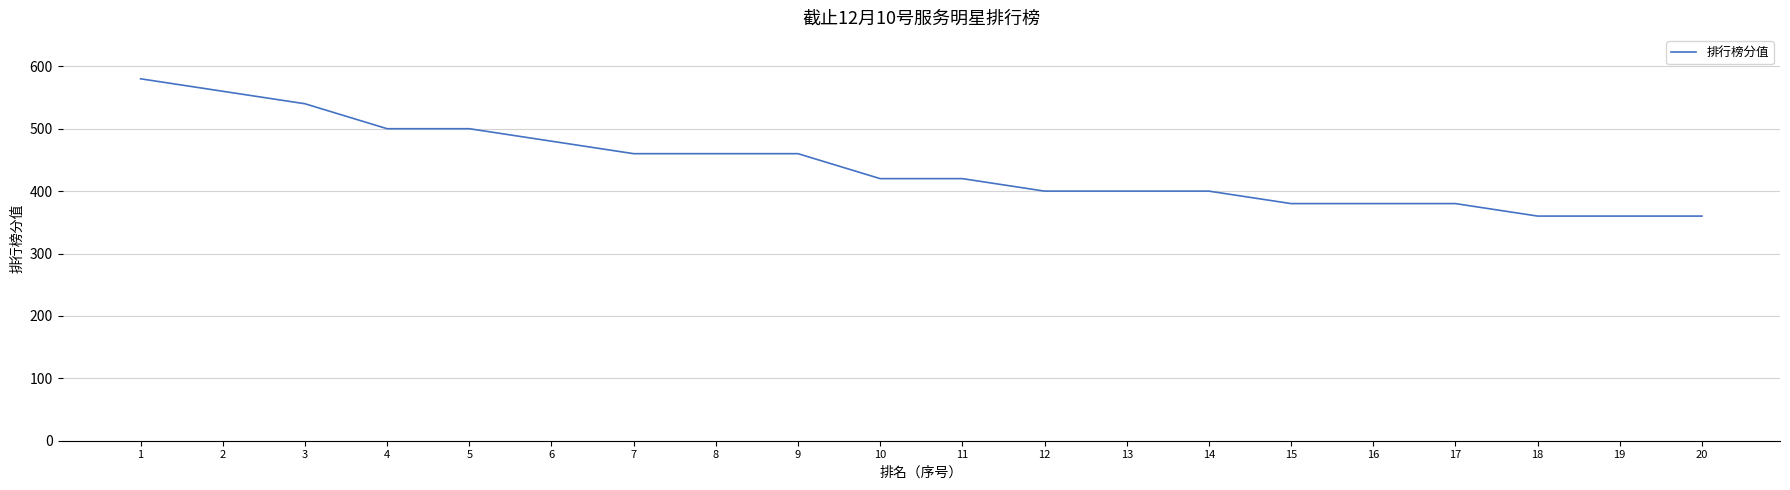

Reading left to right, transcribe all the data shown in this chart.

1=580	2=560	3=540	4=500	5=500	6=480	7=460	8=460	9=460	10=420	11=420	12=400	13=400	14=400	15=380	16=380	17=380	18=360	19=360	20=360